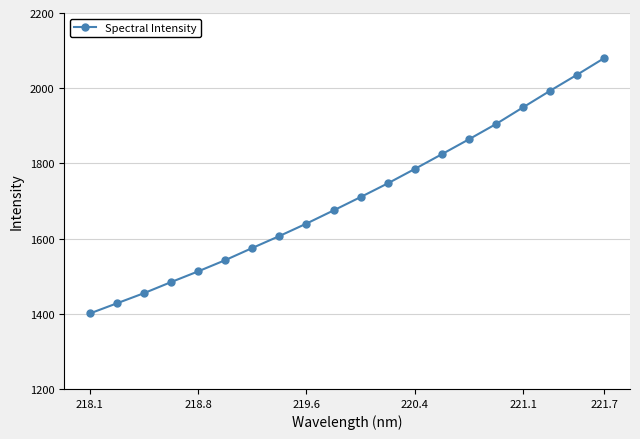

What is the value of the 20th point from the left?

2080.1